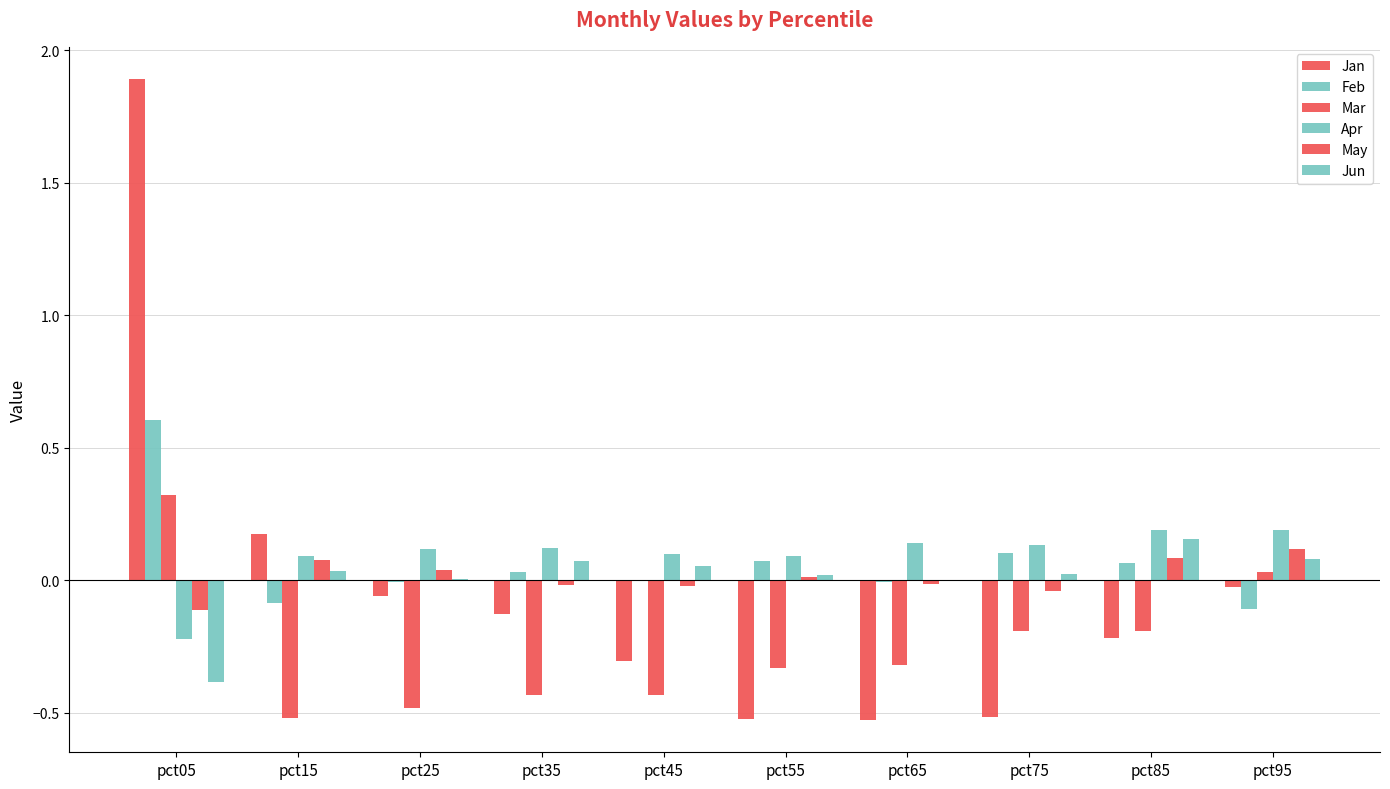

Does the chart contain stacked bars?

No